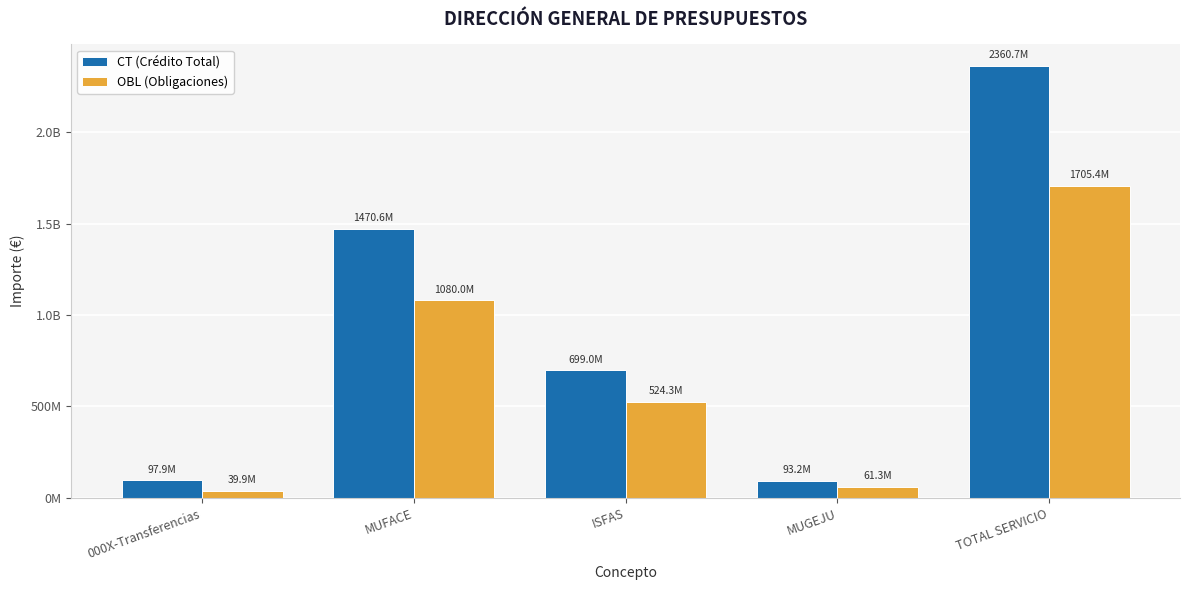

List the labels in order of OBL (Obligaciones) value, largest first.

TOTAL SERVICIO, MUFACE, ISFAS, MUGEJU, 000X-Transferencias